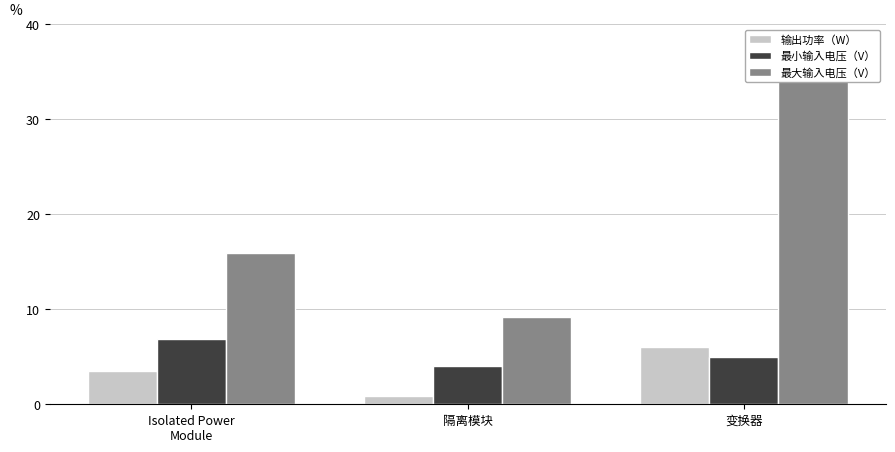

What is the label of the 1st bar from the left?

Isolated Power
Module